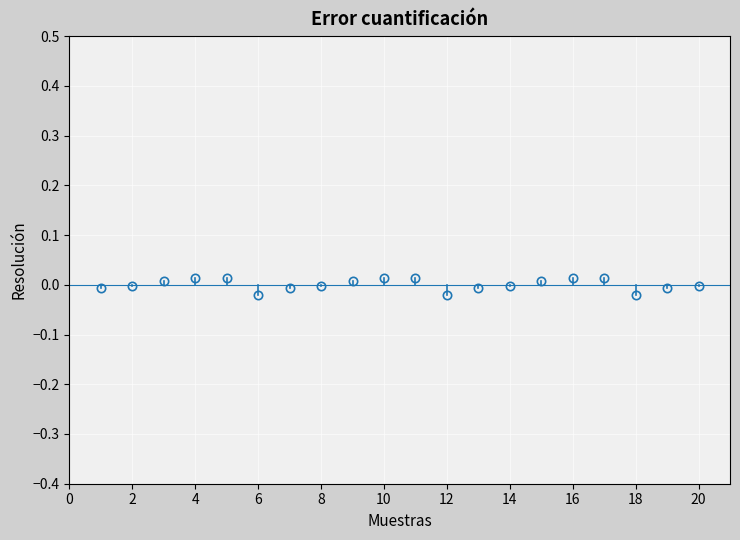

True or false: there are more than 2 points higher than both neighbors.

True